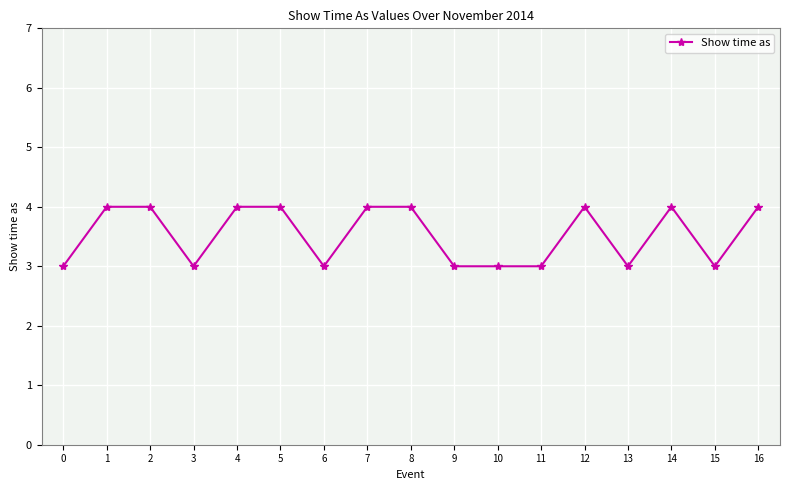

Is it true that the value at 2 is 7?

False